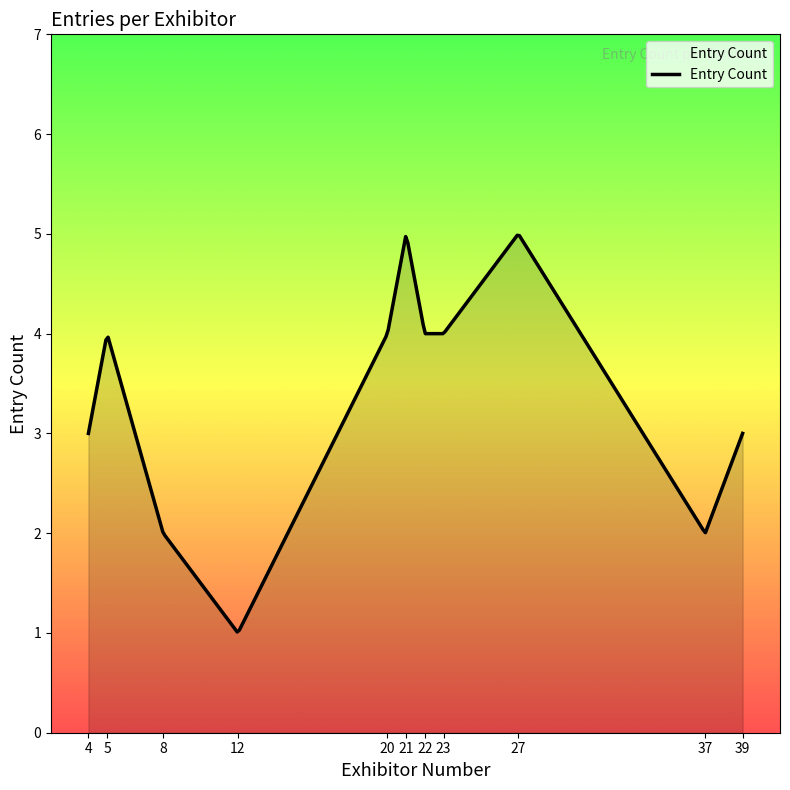

What is the difference between the maximum and minimum values?

4.0